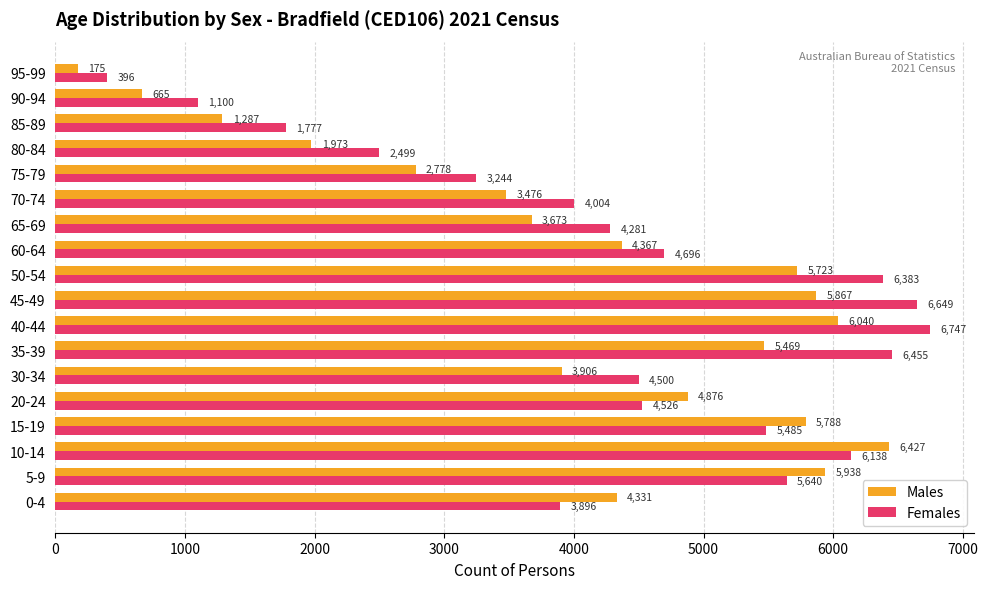

Which series has the largest range (max minus min)?

Females